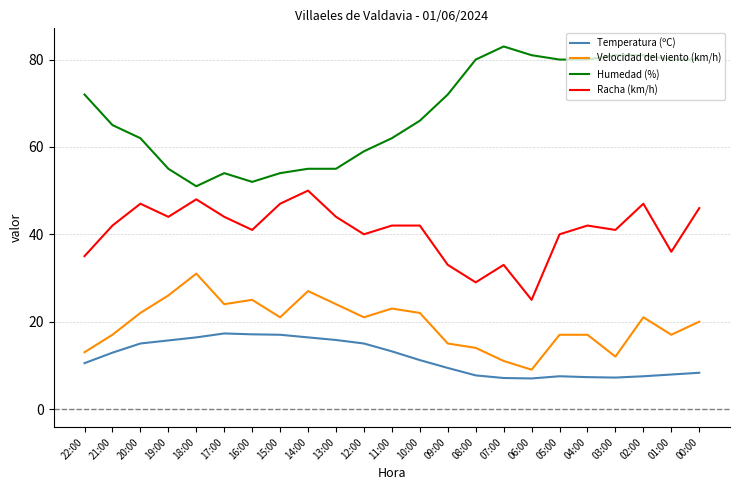

What position from the right is 01:00?

2